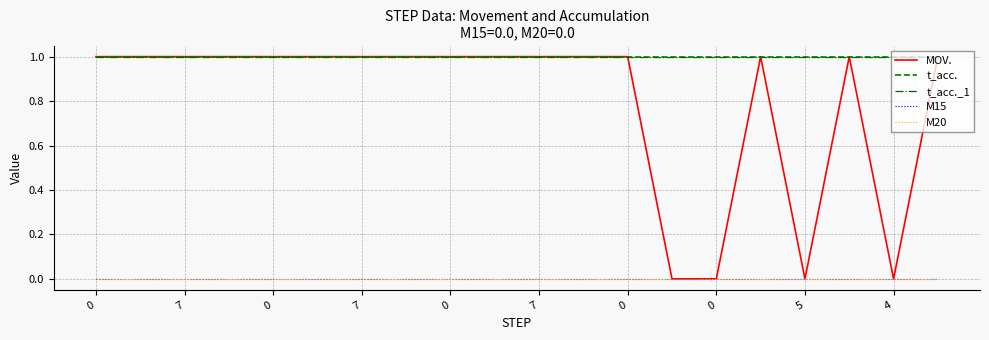

Reading left to right, transcribe all the data shown in this chart.

MOV.: 1	1	1	1	1	1	1	1	1	1	1	1	1	0	0	1	0	1	0	1
t_acc.: 1	1	1	1	1	1	1	1	1	1	1	1	1	1	1	1	1	1	1	1
t_acc._1: 1	1	1	1	1	1	1	1	1	1	1	1	1	1	1	1	1	1	1	1
M15: 0	0	0	0	0	0	0	0	0	0	0	0	0	0	0	0	0	0	0	0
M20: 0	0	0	0	0	0	0	0	0	0	0	0	0	0	0	0	0	0	0	0